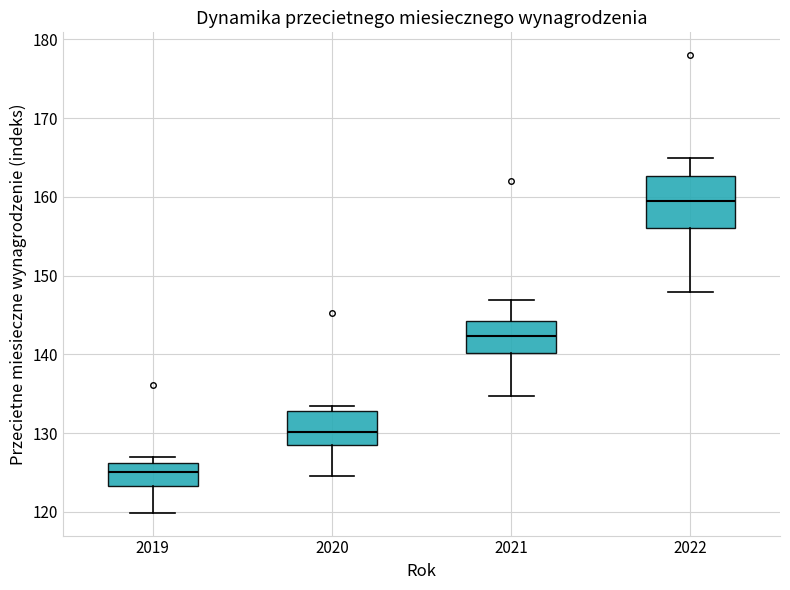

Which box's median line is the highest?

2022